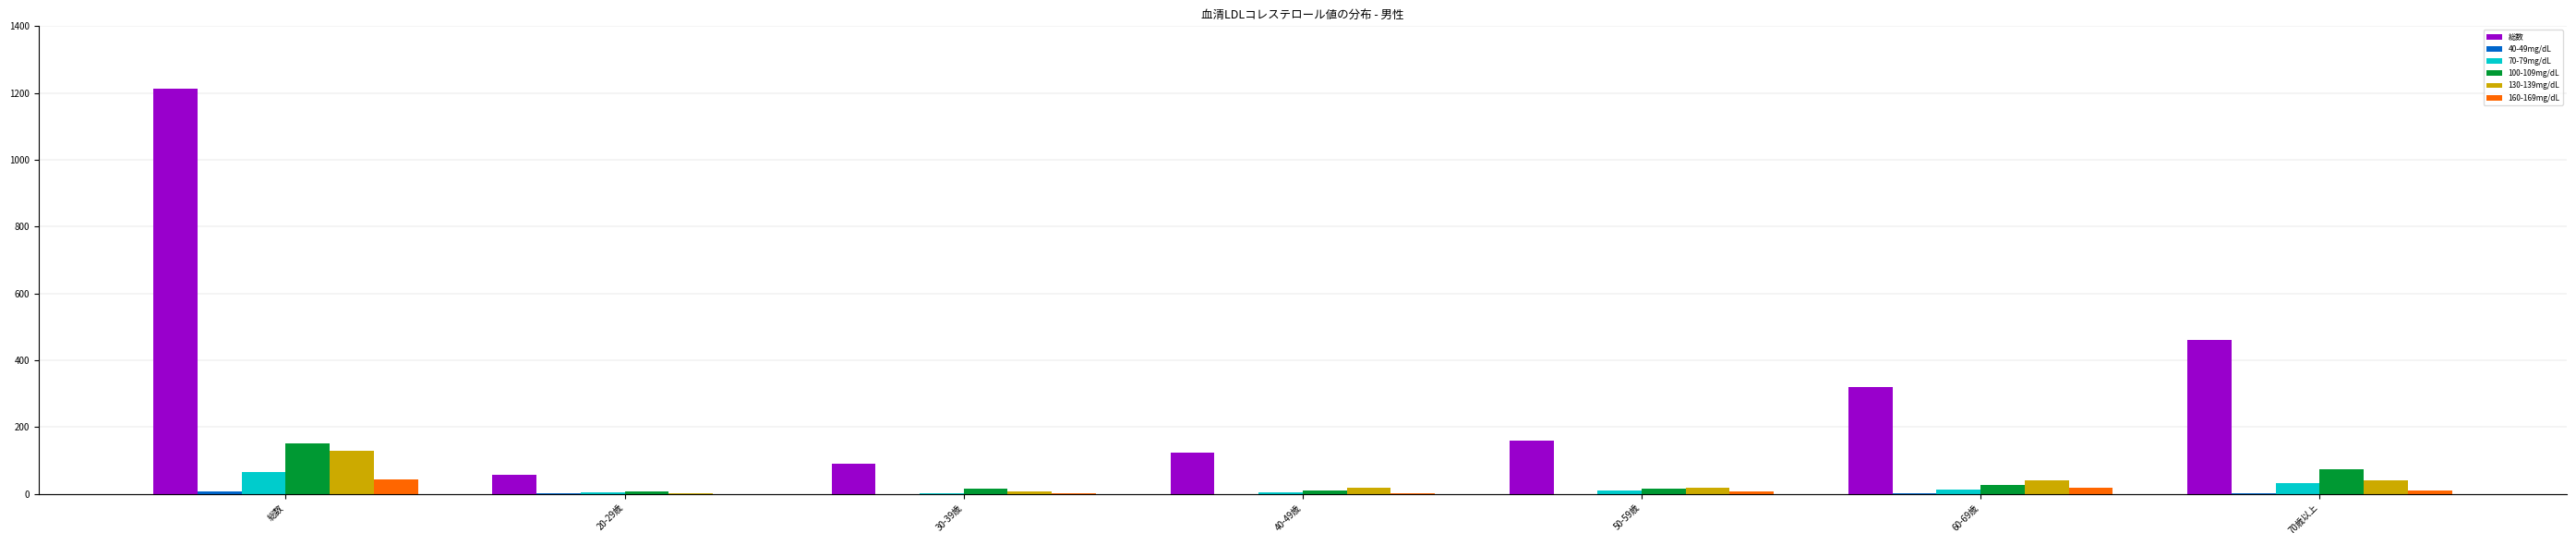

What is the highest value of the 総数 series?

1213